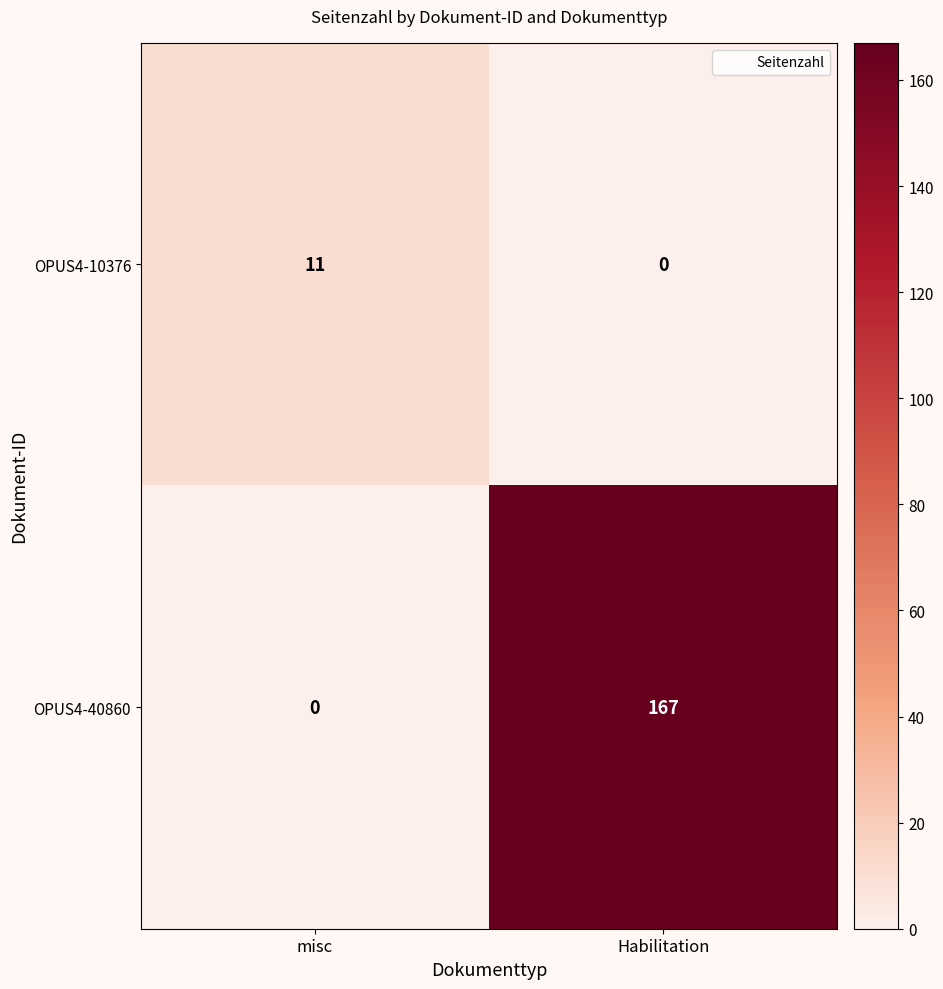

What is the maximum value shown in the chart?

167